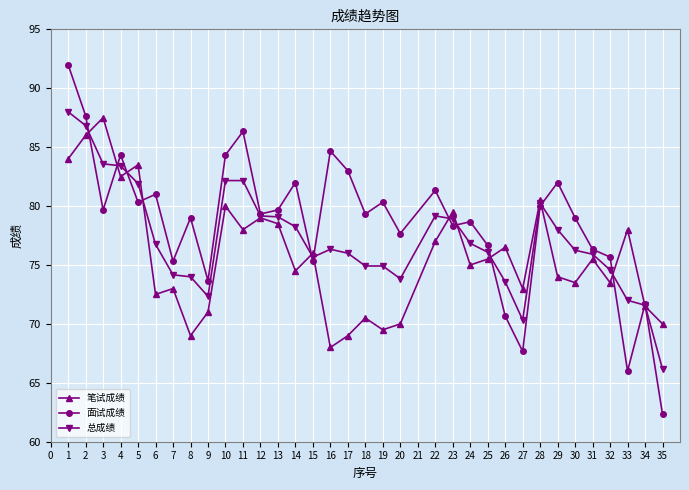

What is the difference between the maximum and minimum values in the 笔试成绩 series?

19.5